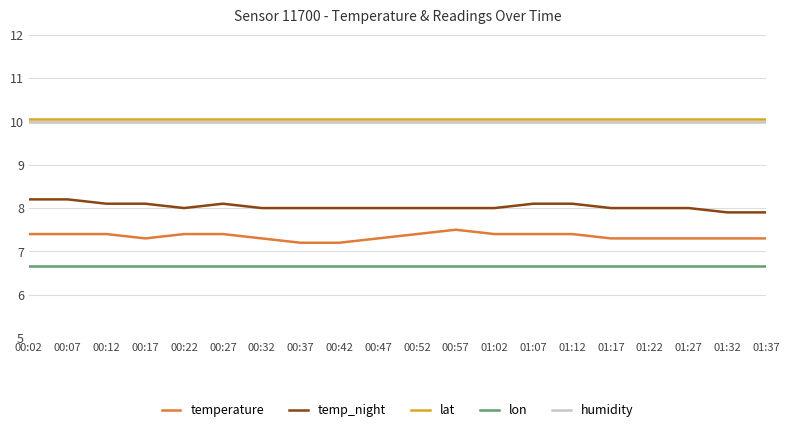

The lat series shows 10.1 at 00:42. True or false?

True